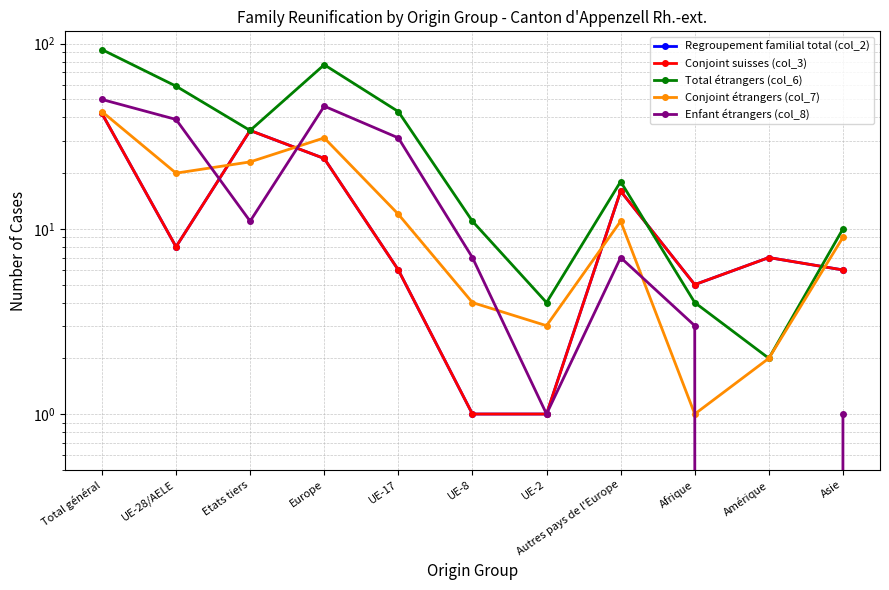

True or false: Regroupement familial total (col_2) has a value of 53 at Etats tiers.

False